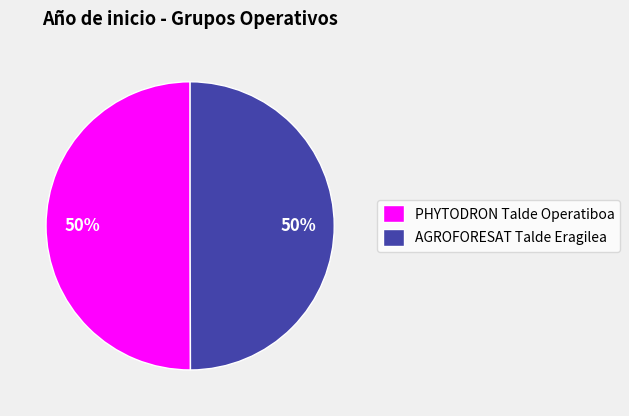

To the nearest percent, what portion does AGROFORESAT Talde Eragilea represent?

50%